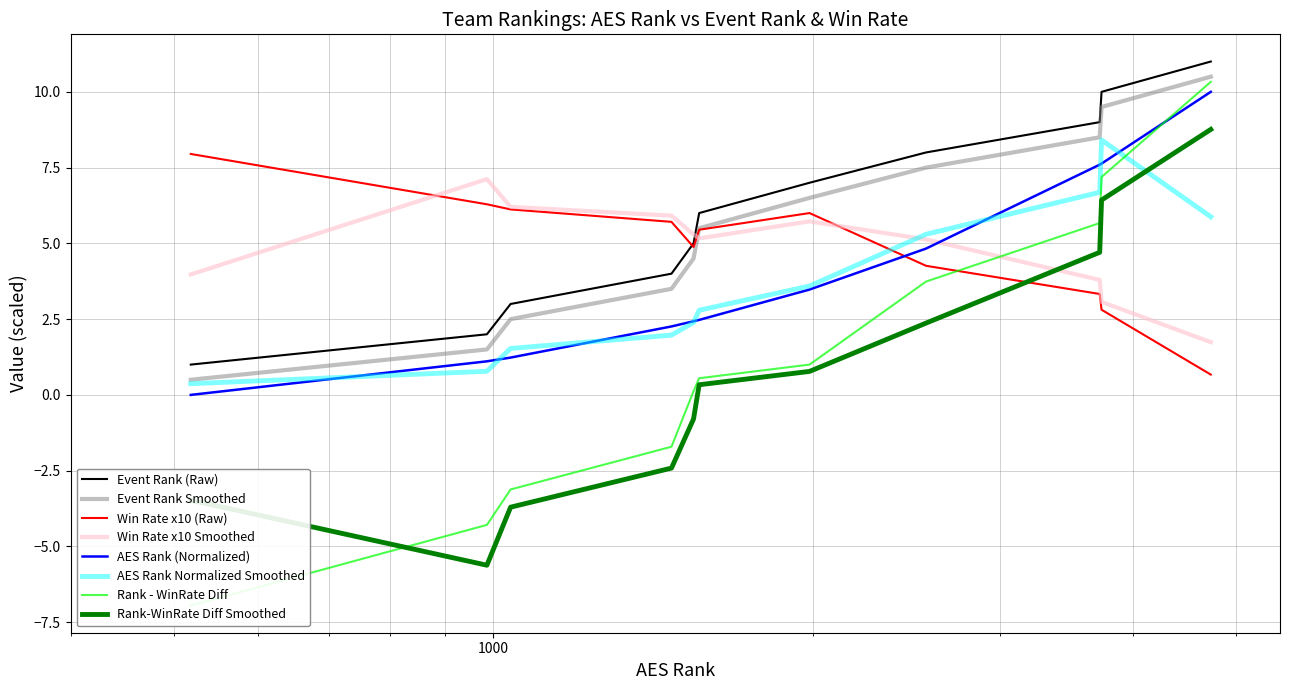

Between SEVA 13 Crimson and Ethos 13 Momentum, which series saw the biggest shift?

Event Rank